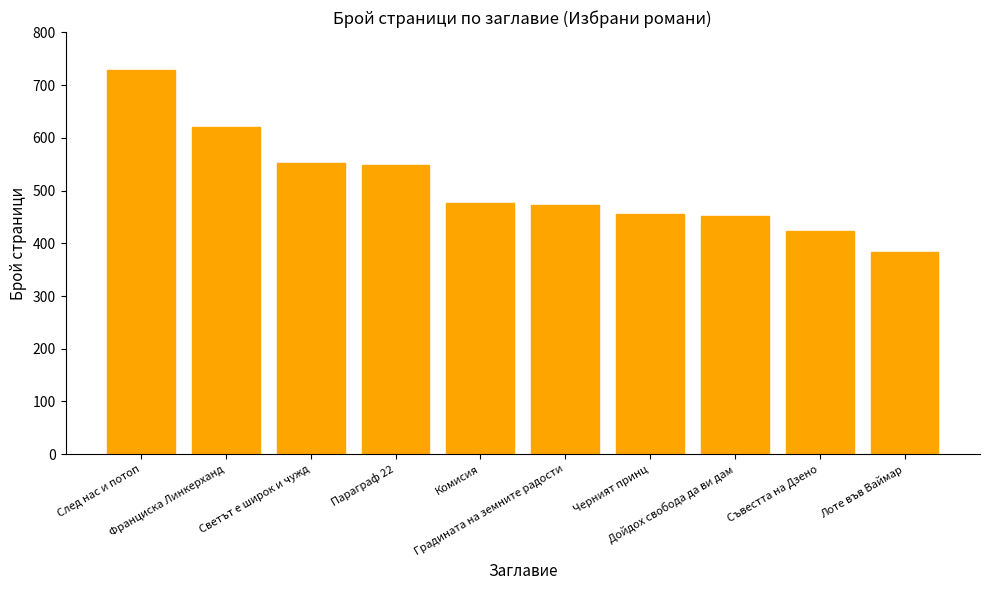

What is the sum of all values?

5112